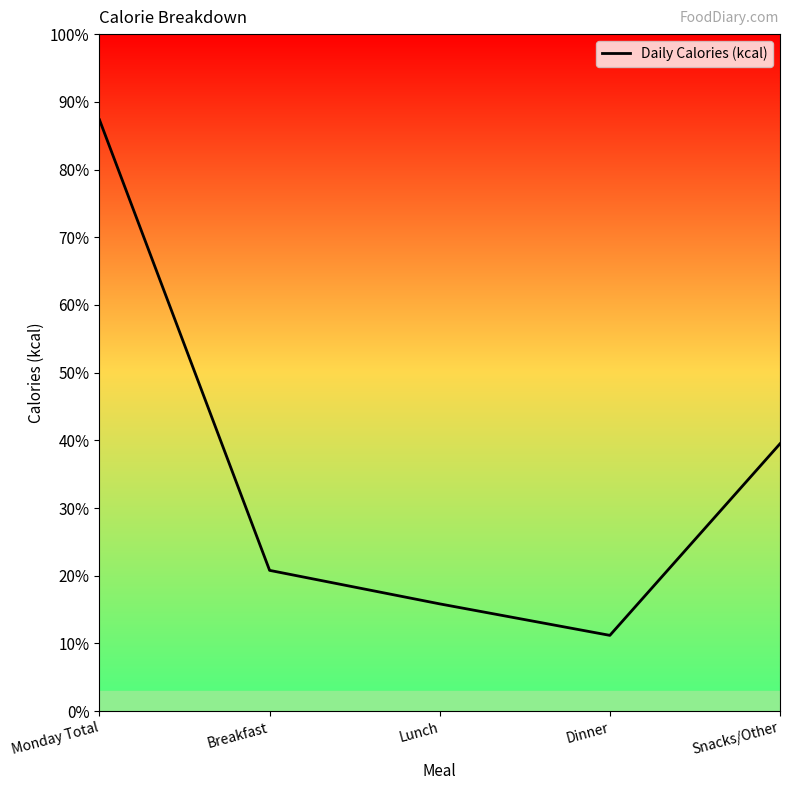

Approximately how many times larger is the value at Snacks/Other compared to Dinner?

3.5